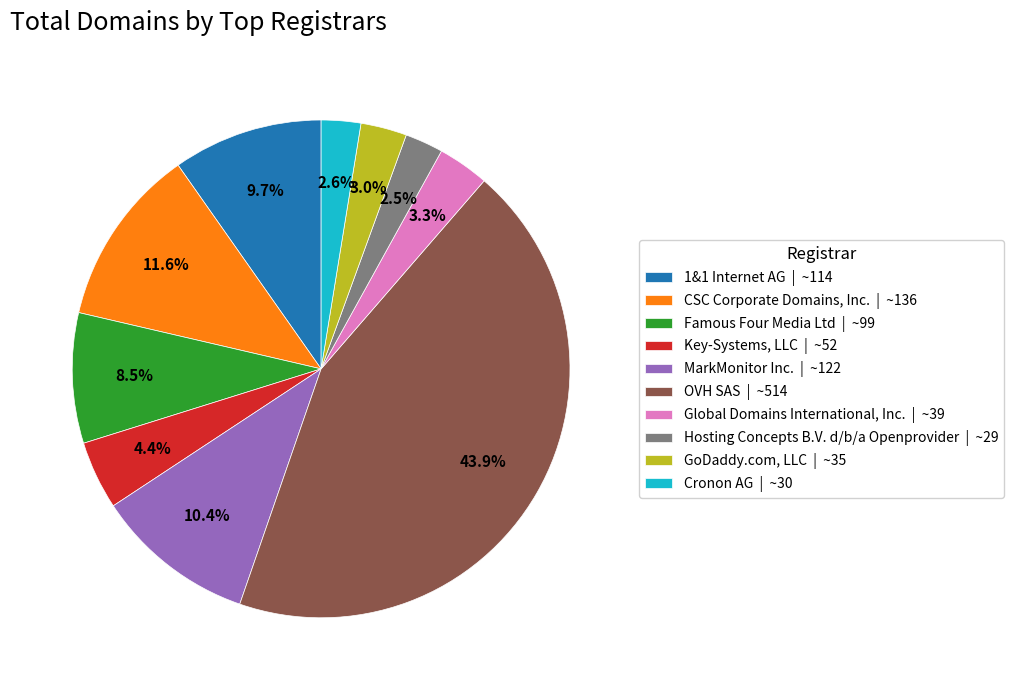

True or false: Cronon AG accounts for 3% of the total.

True